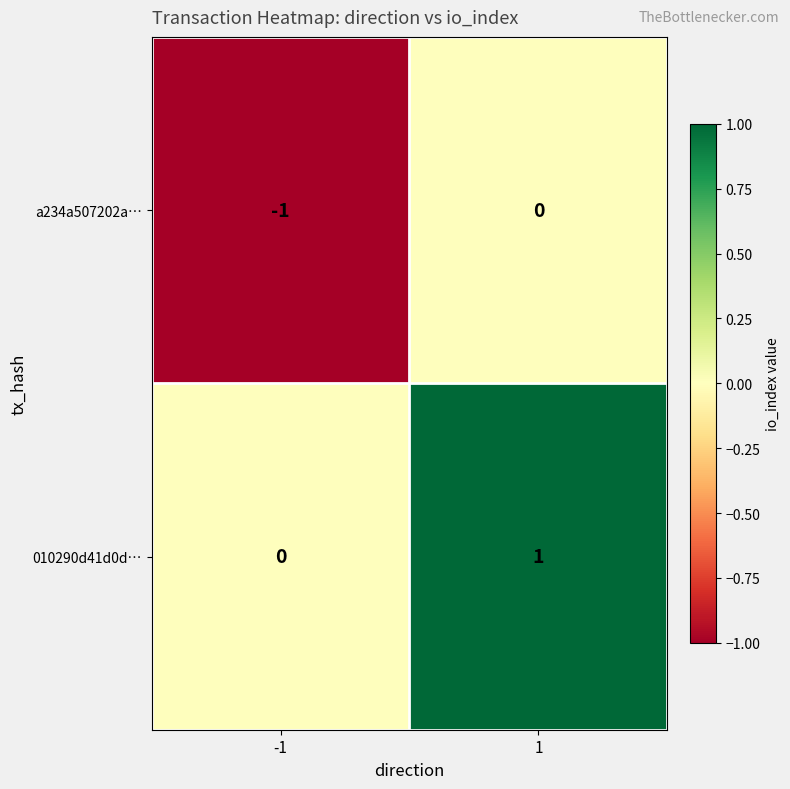

Is the value of 010290d41d0d… at -1 greater than the value of a234a507202a… at -1?

Yes